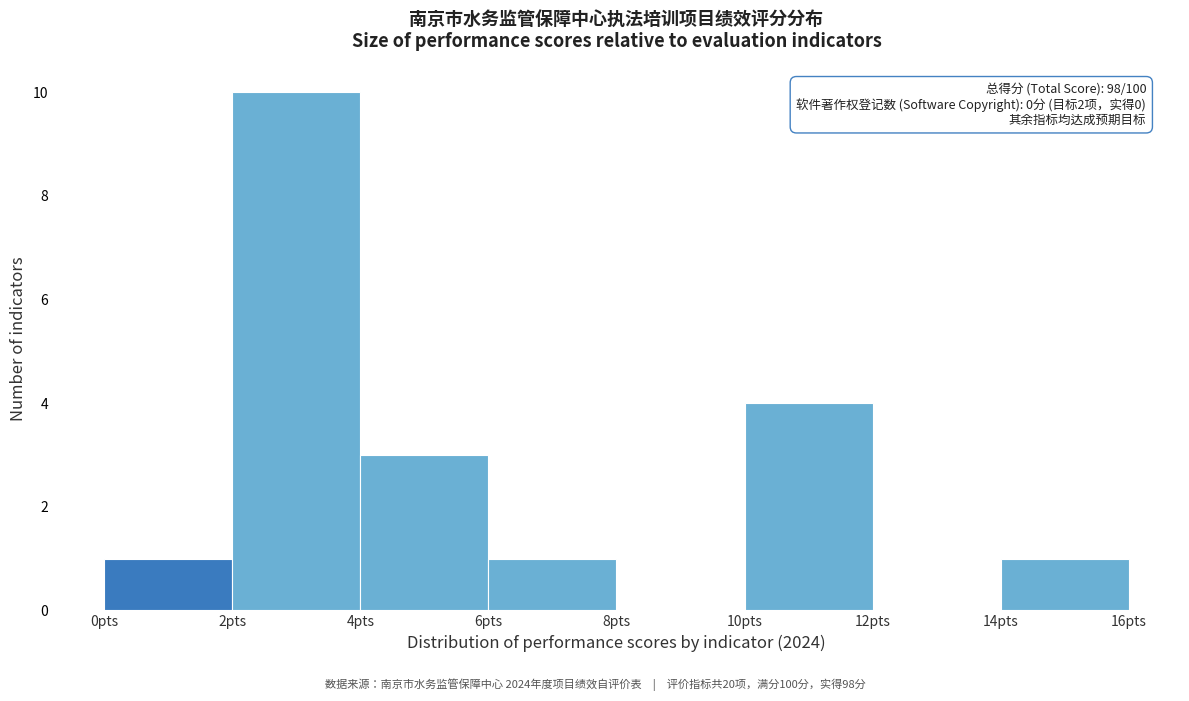

Which range on the x-axis has the tallest bar?

2 to 4